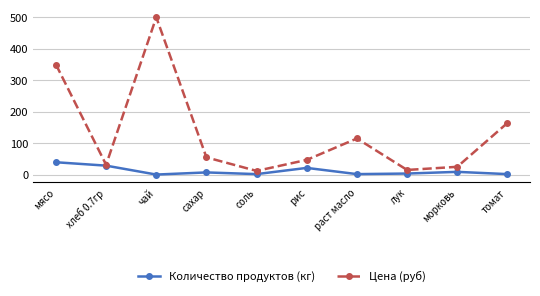

Rank the series by their maximum value, from highest to lowest.

Цена (руб), Количество продуктов (кг)